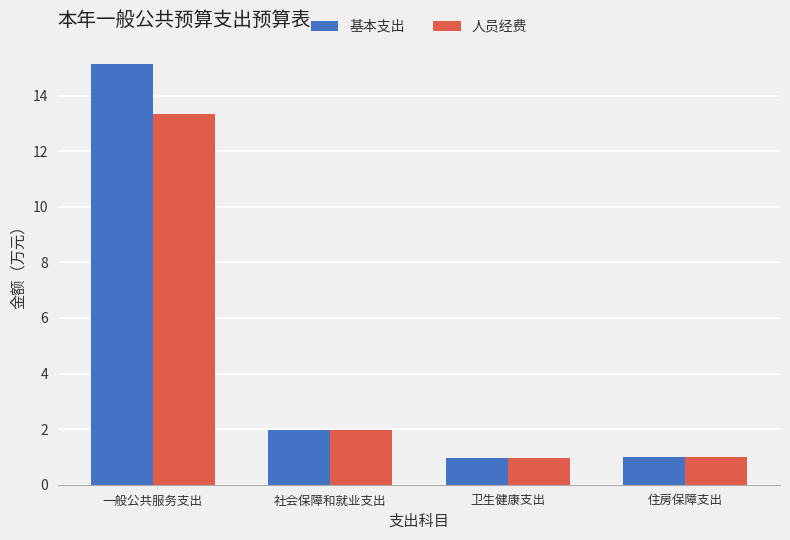

Rank the series by their average value, from highest to lowest.

基本支出, 人员经费